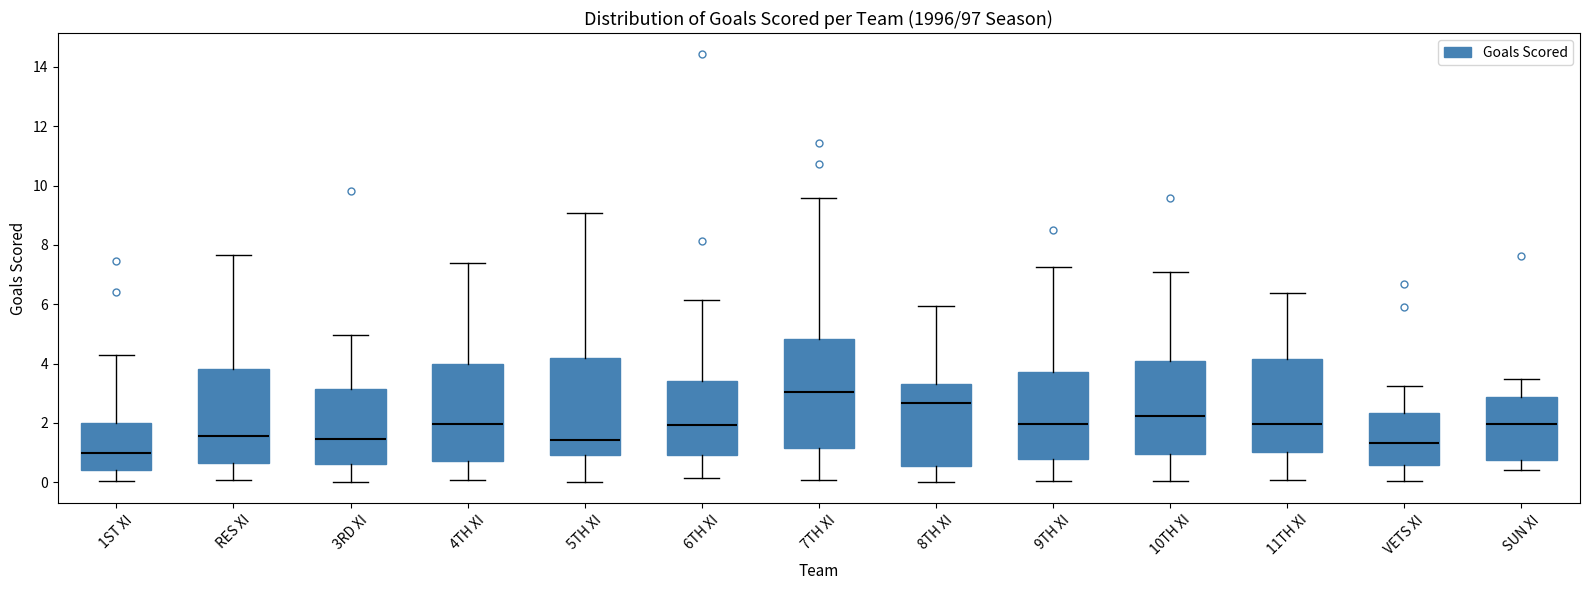

Where does the upper whisker of the box for 6TH XI end on the y-axis? The values are not printed on the chart, so give them approximately, as read against the axis.

6.2